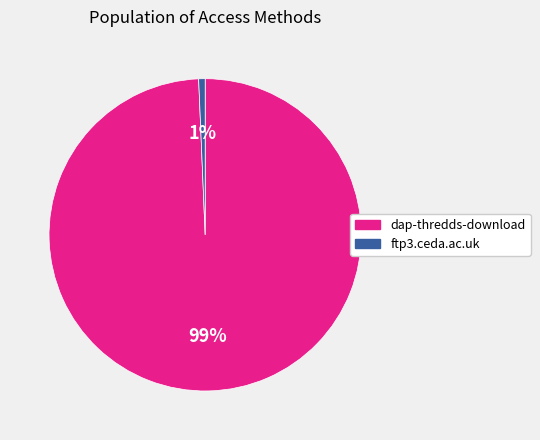

Combined, do dap-thredds-download and ftp3.ceda.ac.uk account for over 50%?

Yes